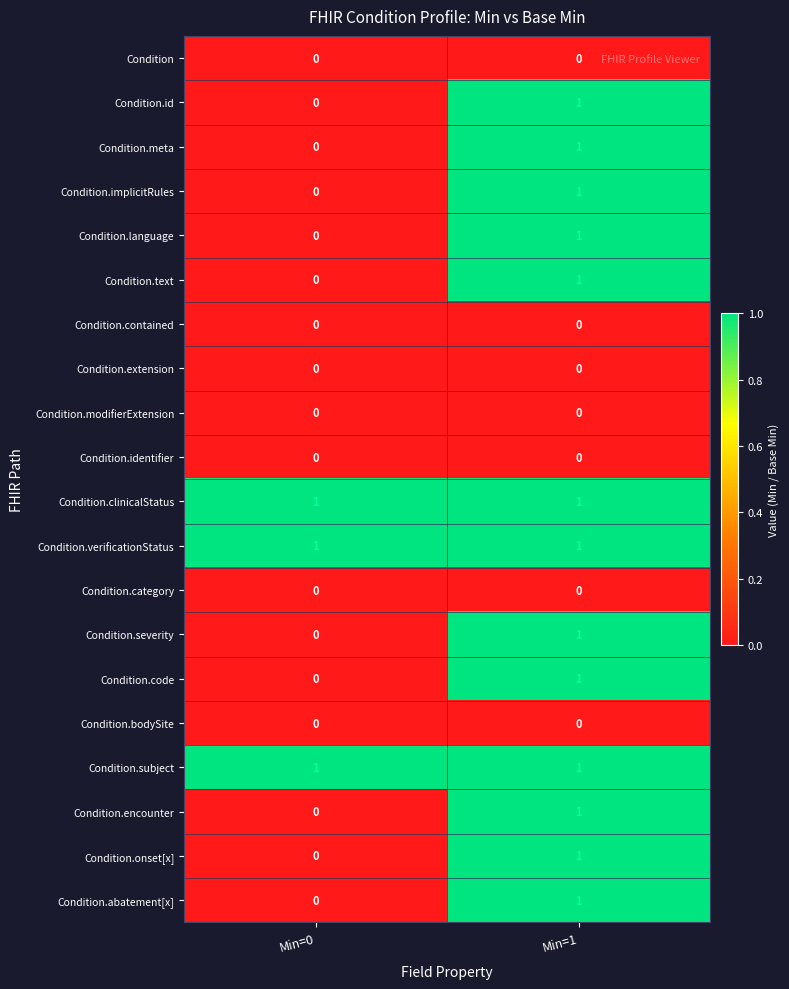

At which category is the sum across all series the highest?

Min=1